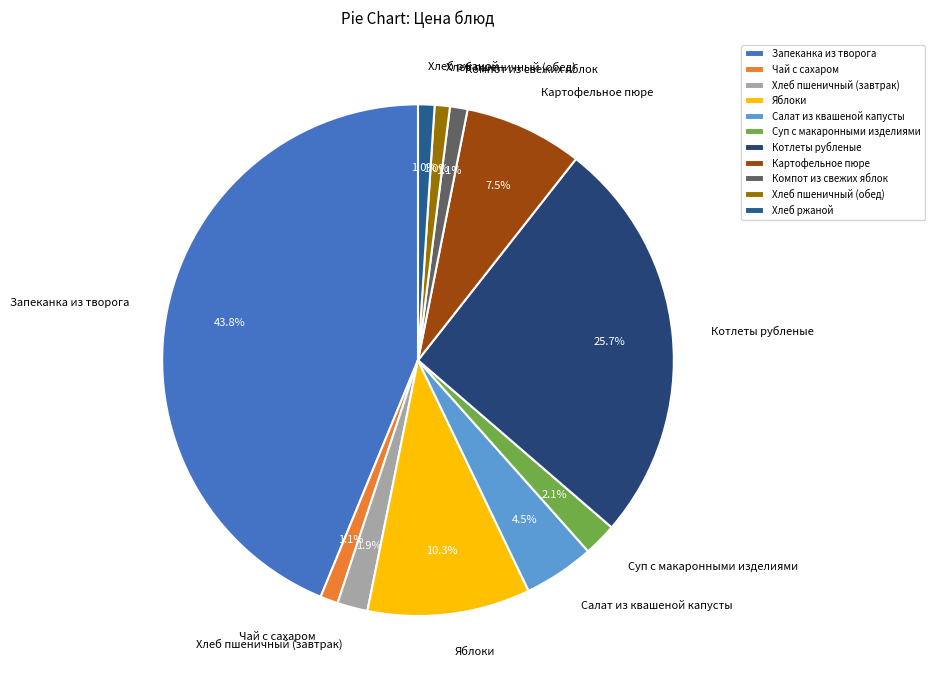

True or false: Яблоки accounts for 10% of the total.

True